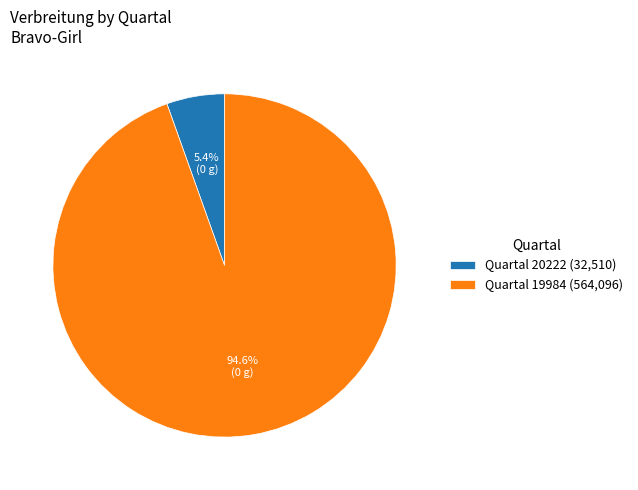

Combined, do Quartal 19984 (564,096) and Quartal 20222 (32,510) account for over 50%?

Yes